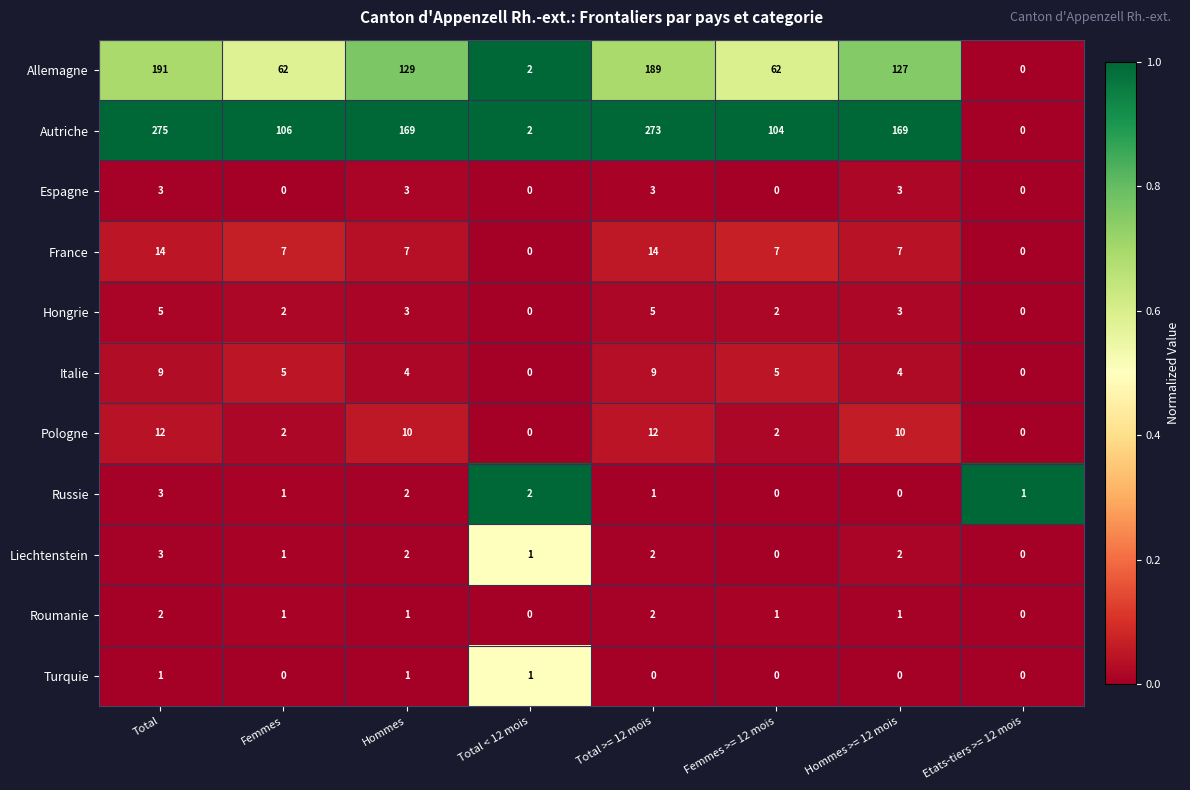

What is the sum of all Roumanie values?

8